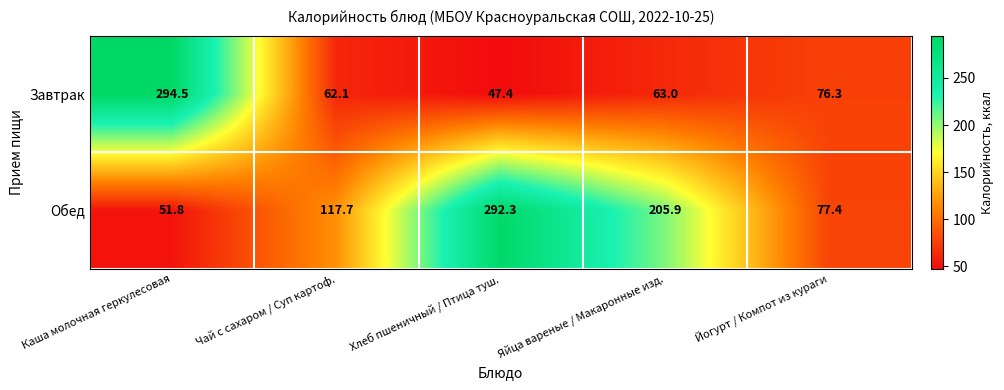

At which label is Обед closest to 172?

Яйца вареные / Макаронные изд.